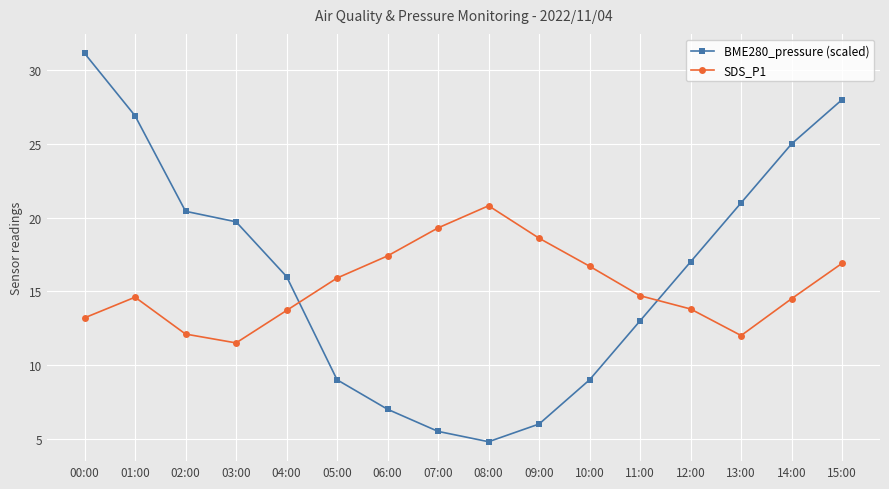

Between which two adjacent categories do BME280_pressure (scaled) and SDS_P1 first intersect?

04:00 and 05:00